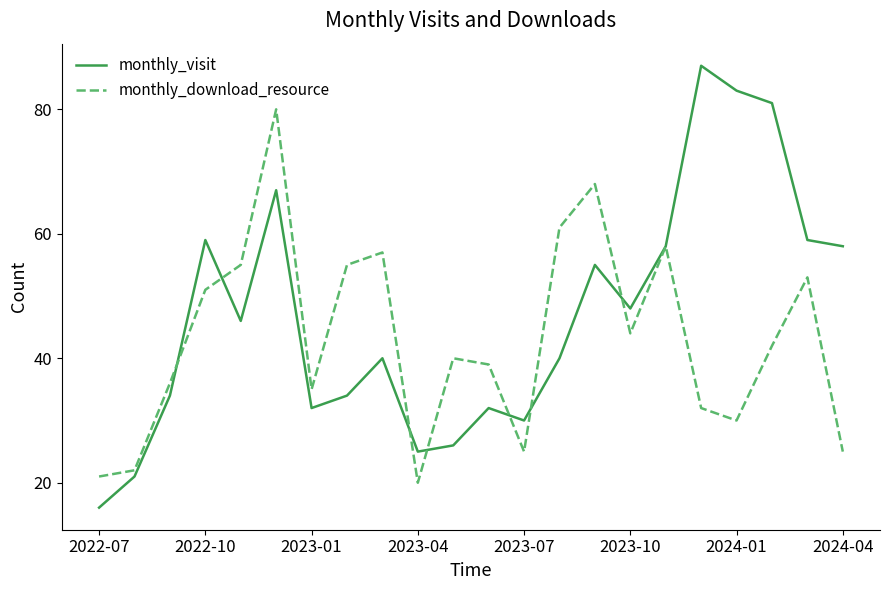

Which series has the largest range (max minus min)?

monthly_visit